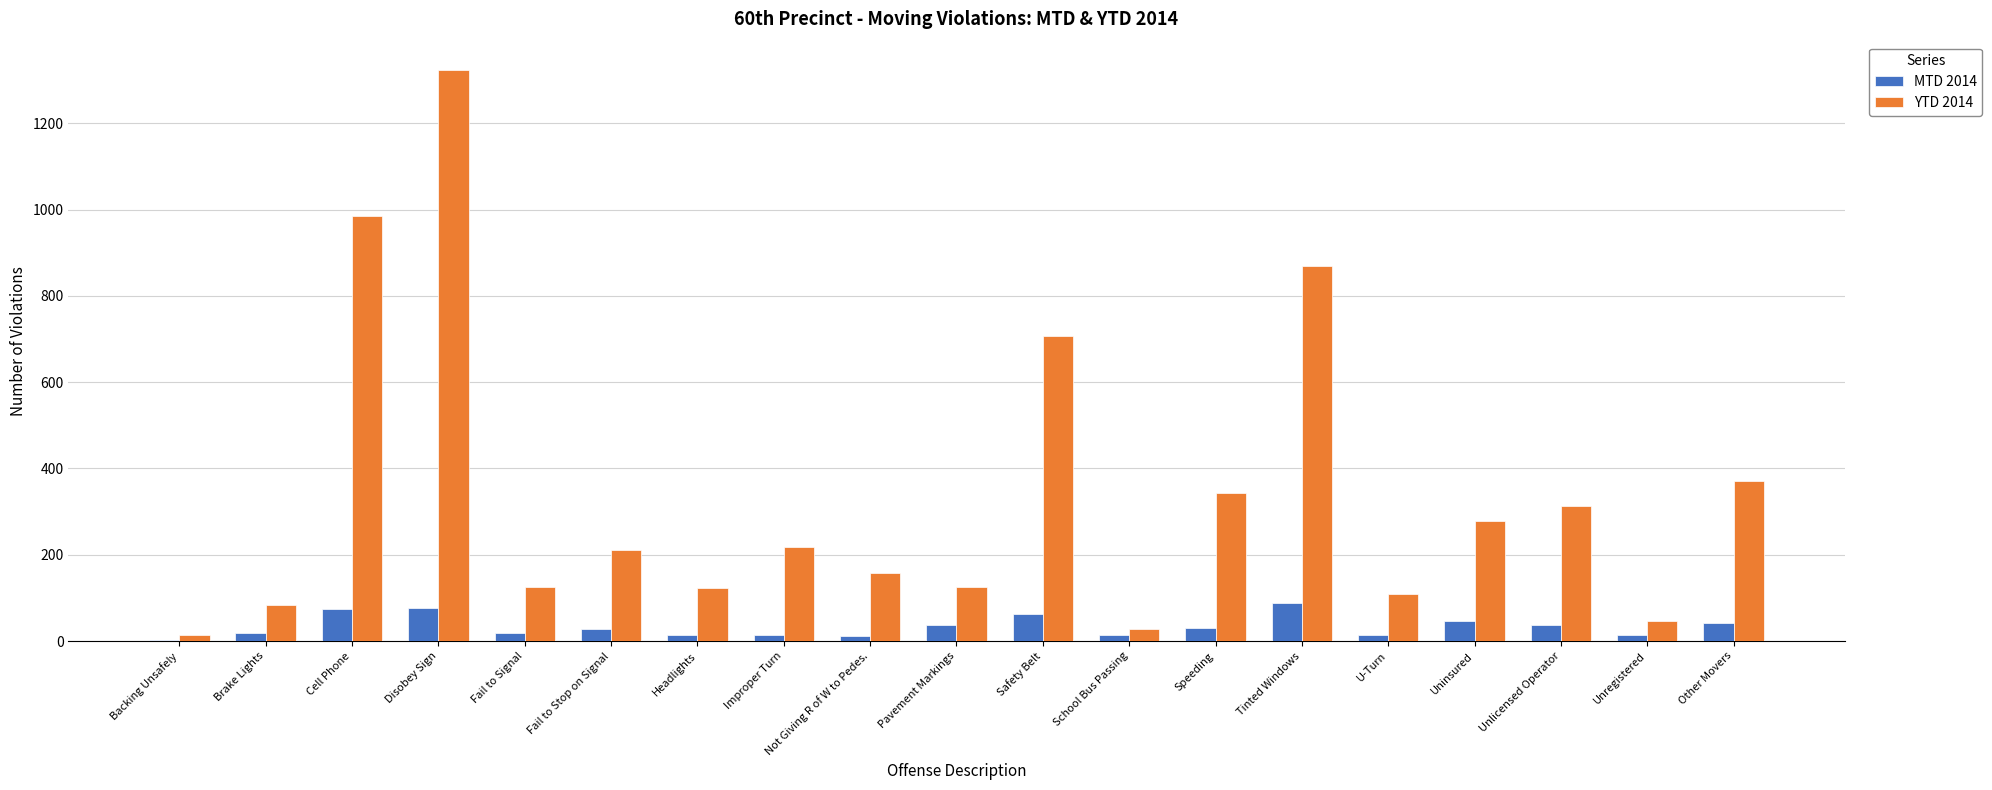

What is the sum of all MTD 2014 values?

640